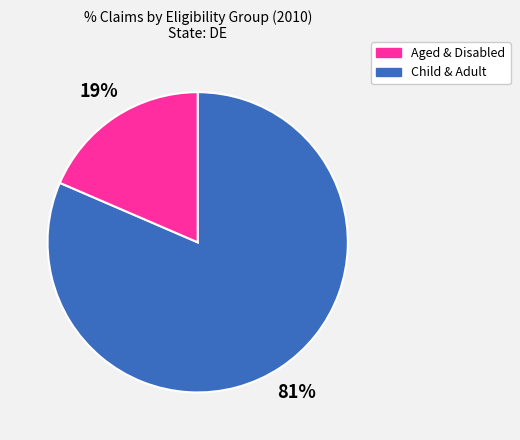

Is there any slice that represents more than half of the pie?

Yes